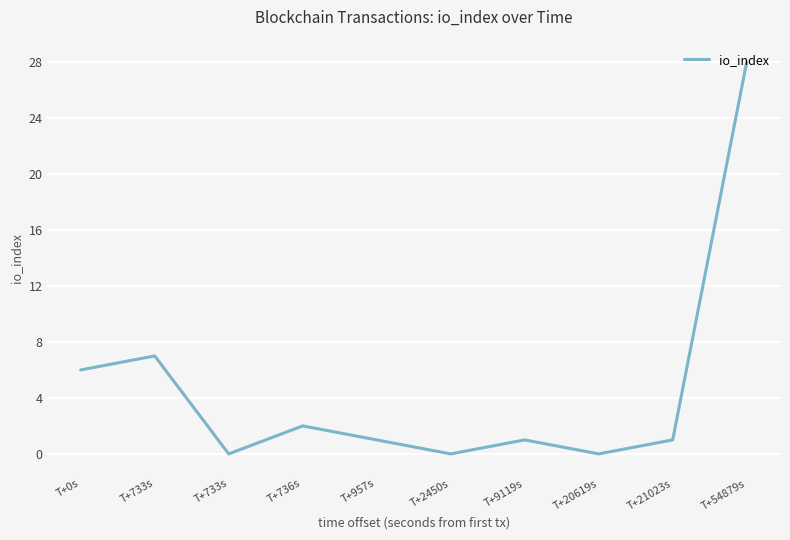

Does the chart display data point markers on the line(s)?

No